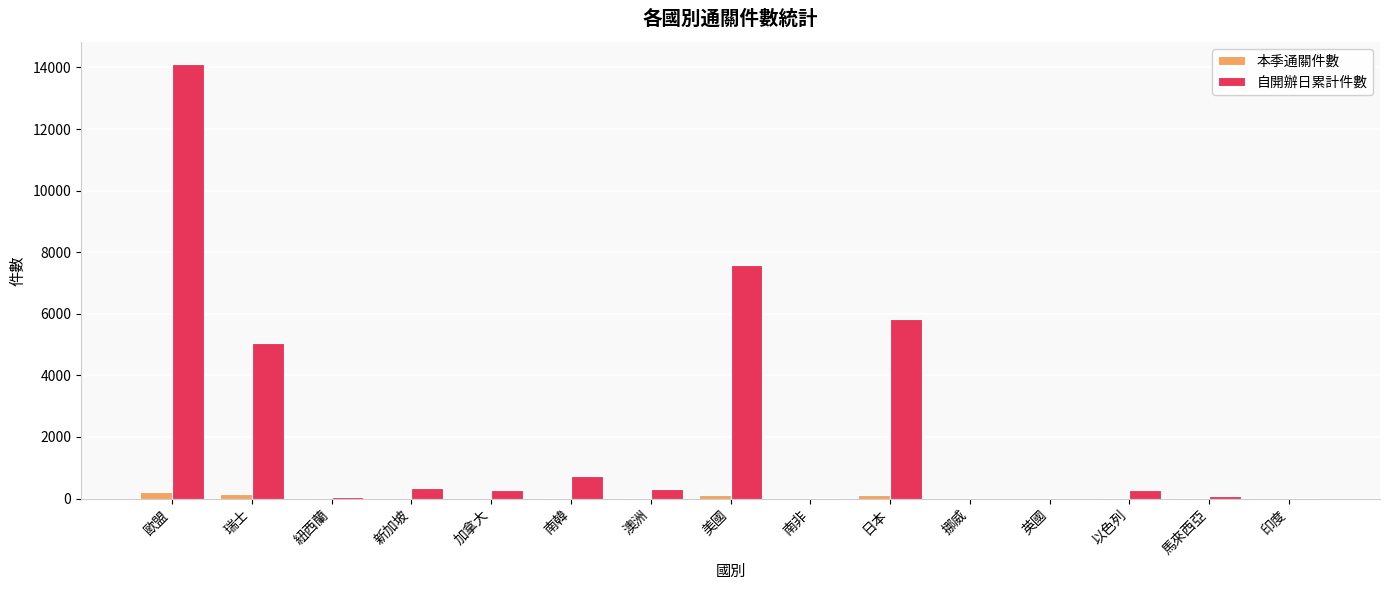

Which series has the largest total across all categories?

自開辦日累計件數